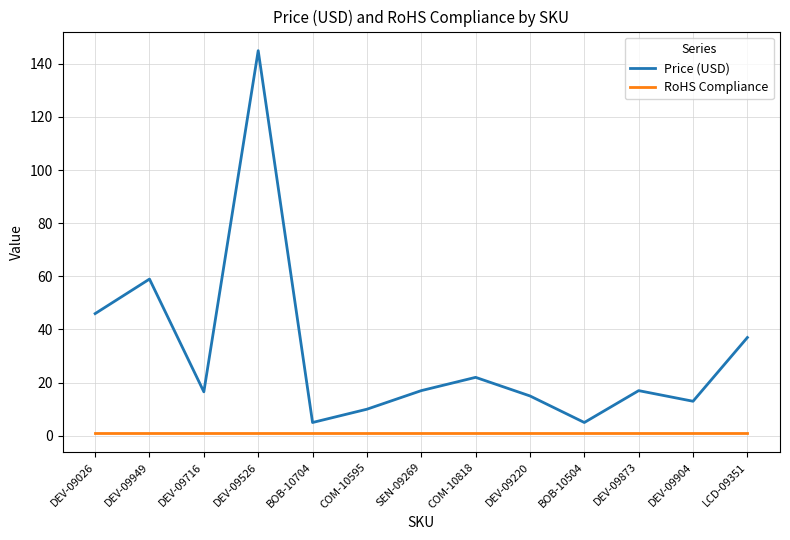

What is the difference between the Price (USD) values at LCD-09351 and BOB-10504?

32.0